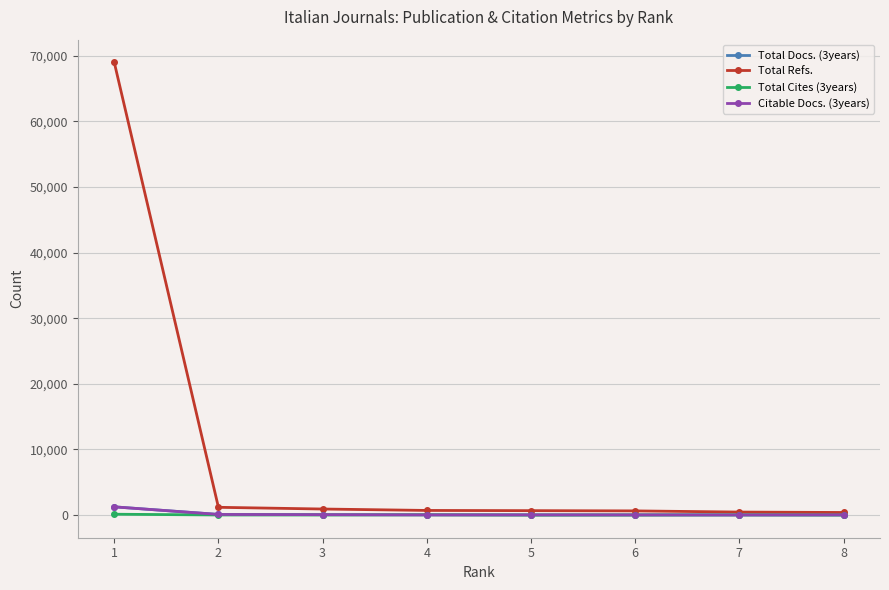

Which series has the largest total across all categories?

Total Refs.